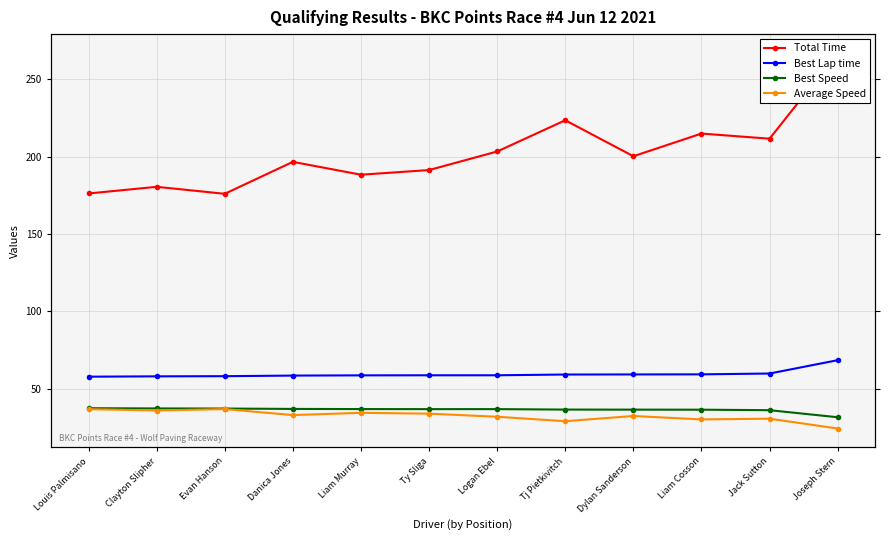

Is this an area chart (filled region under the line)?

No